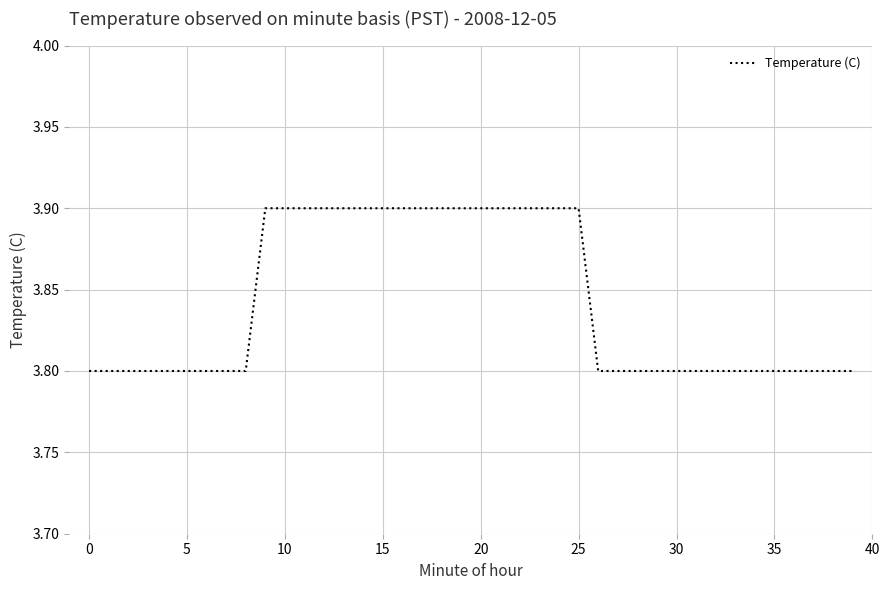

How many series are shown in this chart?

1